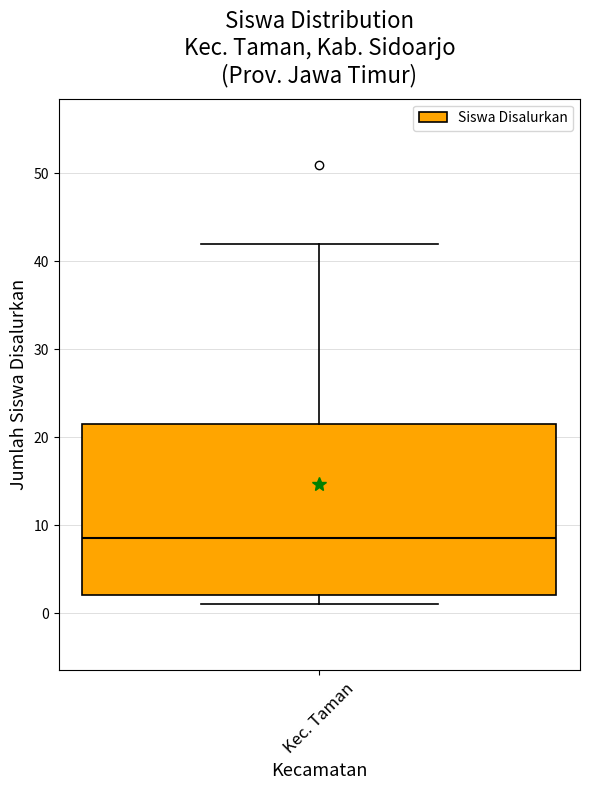

Where is the upper edge of the box for Kec. Taman on the y-axis? The values are not printed on the chart, so give them approximately, as read against the axis.

22